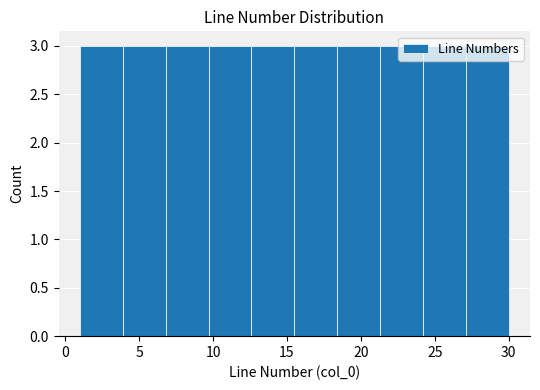

Reading left to right, list every bar in this chart as the range it spans on the x-axis followed by its height. Neither the bar edges nor the heights are printed on the chart, so give them approximately, as read against the axes.

1.0 to 3.9: 3
3.9 to 6.8: 3
6.8 to 9.7: 3
9.7 to 12.6: 3
12.6 to 15.5: 3
15.5 to 18.4: 3
18.4 to 21.3: 3
21.3 to 24.2: 3
24.2 to 27.1: 3
27.1 to 30.0: 3